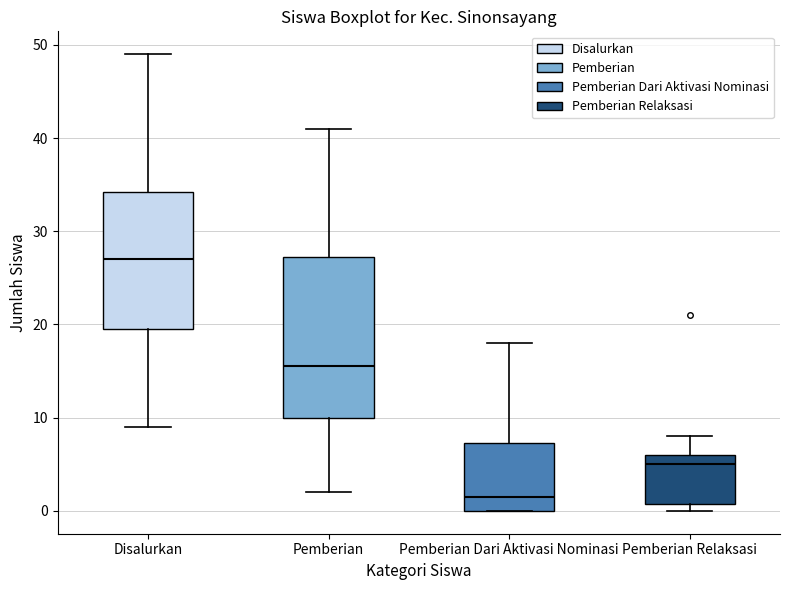

Comparing the boxes themselves (not the whiskers), which one is the tallest?

Pemberian